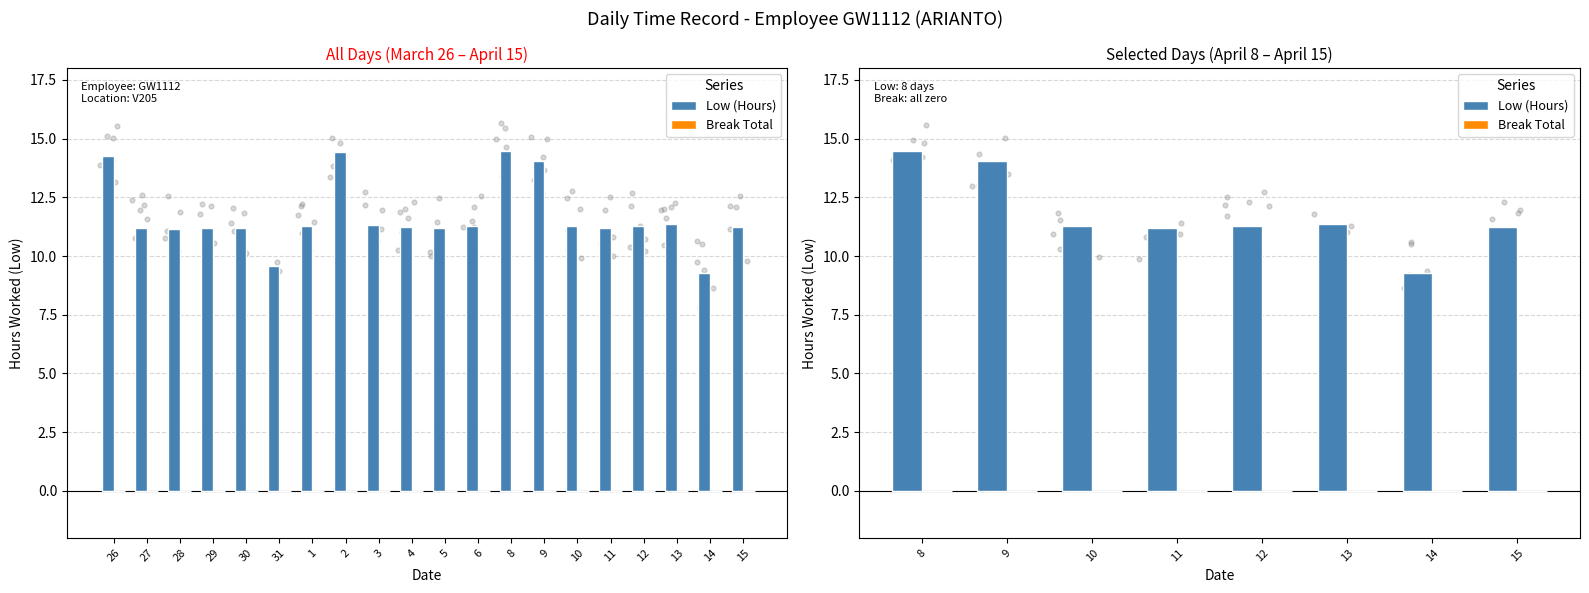

What are all the series names shown in the legend?

Low (Hours), Break Total